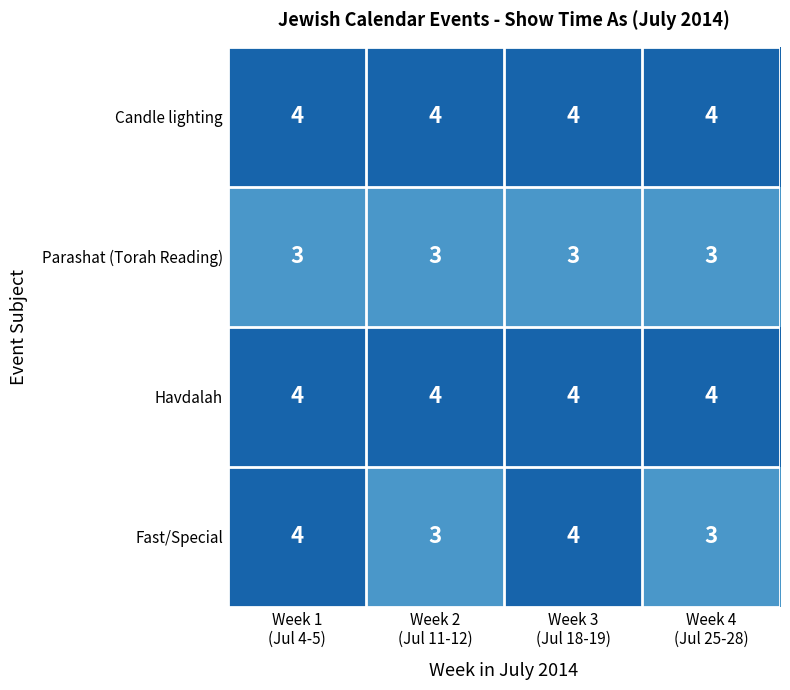

Which series has the widest spread of values?

Fast/Special